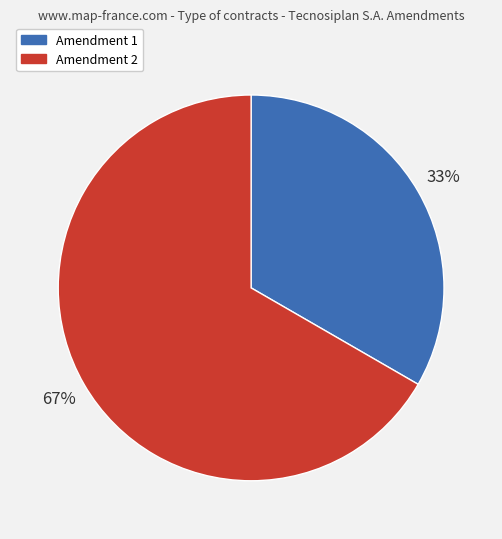

To the nearest percent, what portion does Amendment 1 represent?

33%